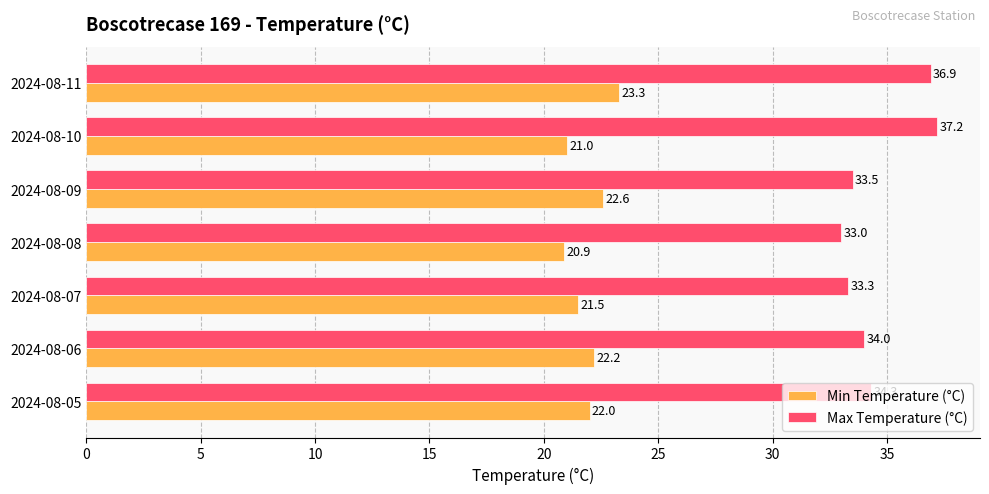

What is the minimum value shown in the chart?

20.9